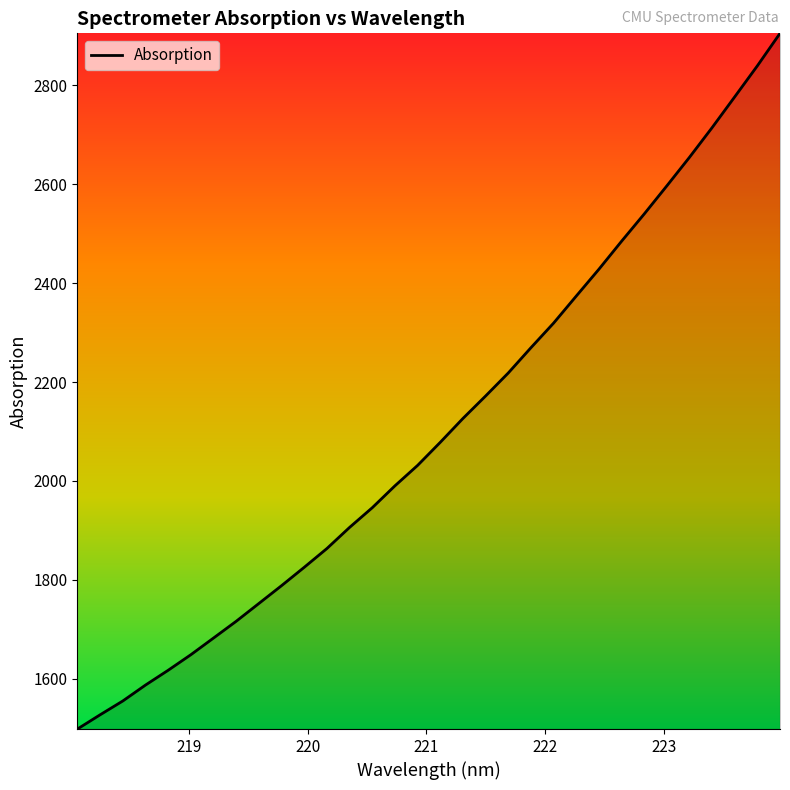

What is the difference between the maximum and minimum values?

1407.3